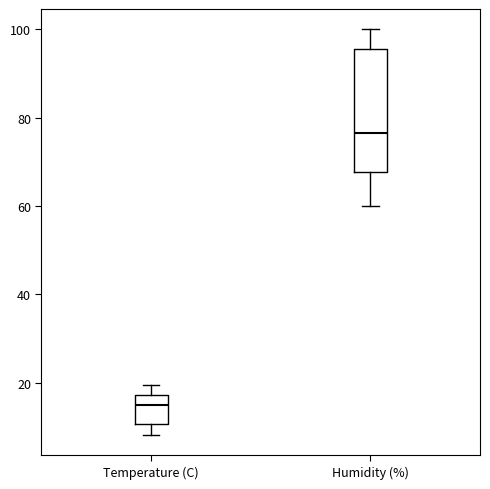

Where is the lower edge of the box for Humidity (%) on the y-axis? The values are not printed on the chart, so give them approximately, as read against the axis.

68